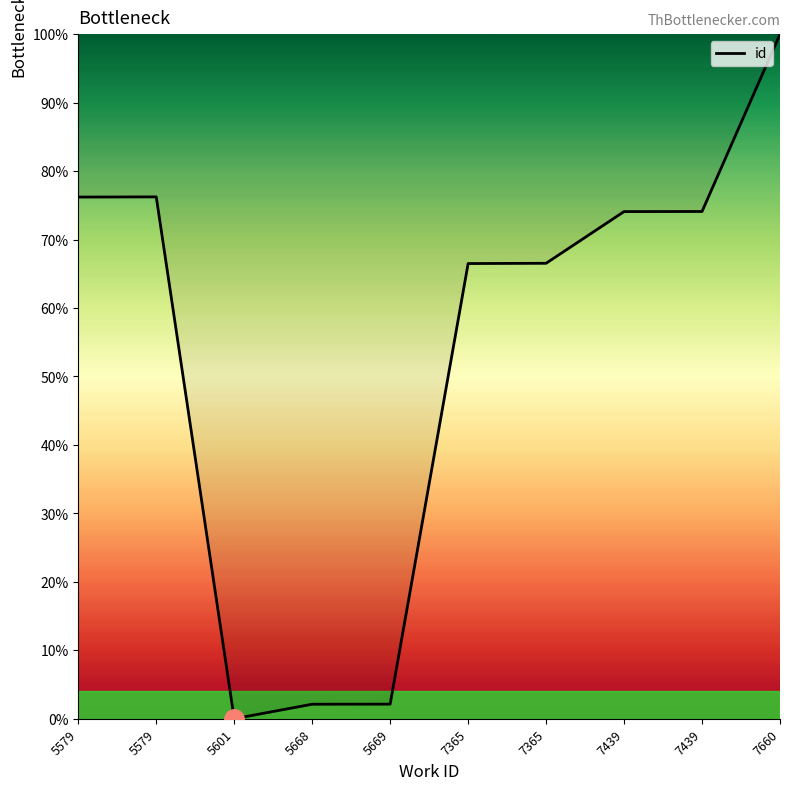

How many lines are shown in the chart?

1